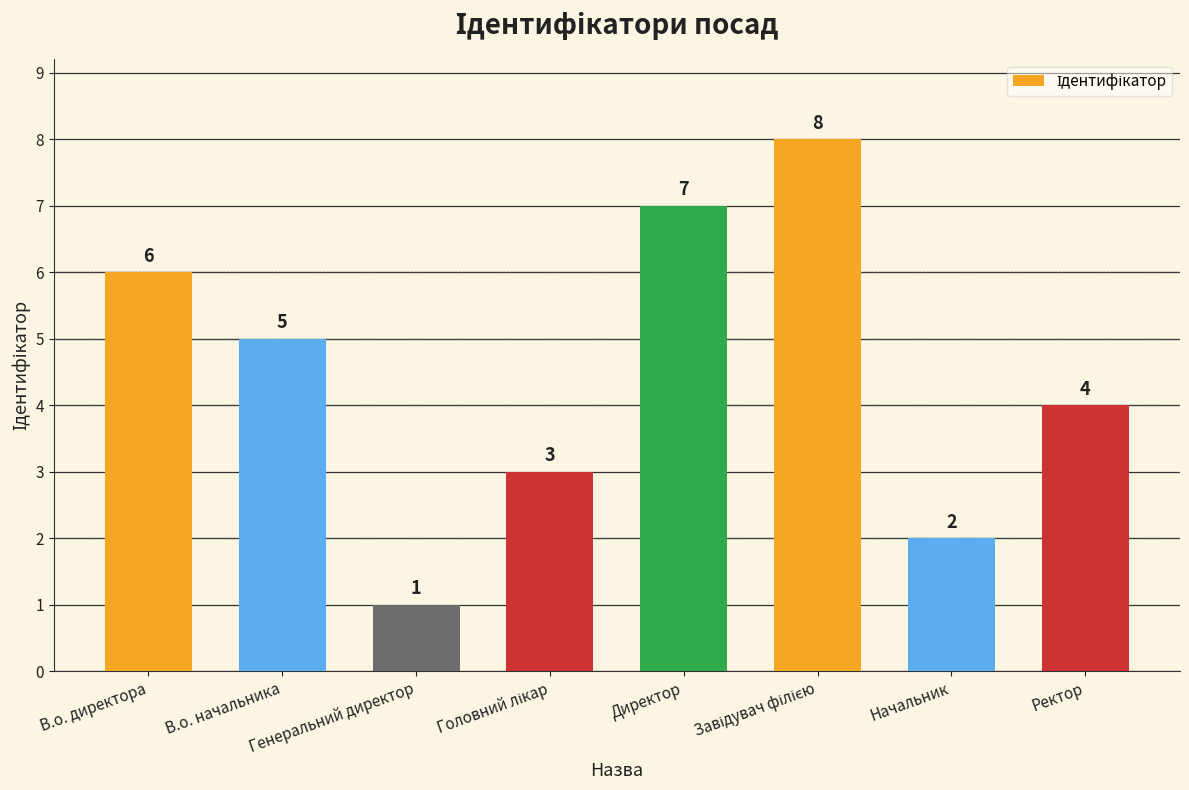

What is the change in value from Генеральний директор to Ректор?

+3